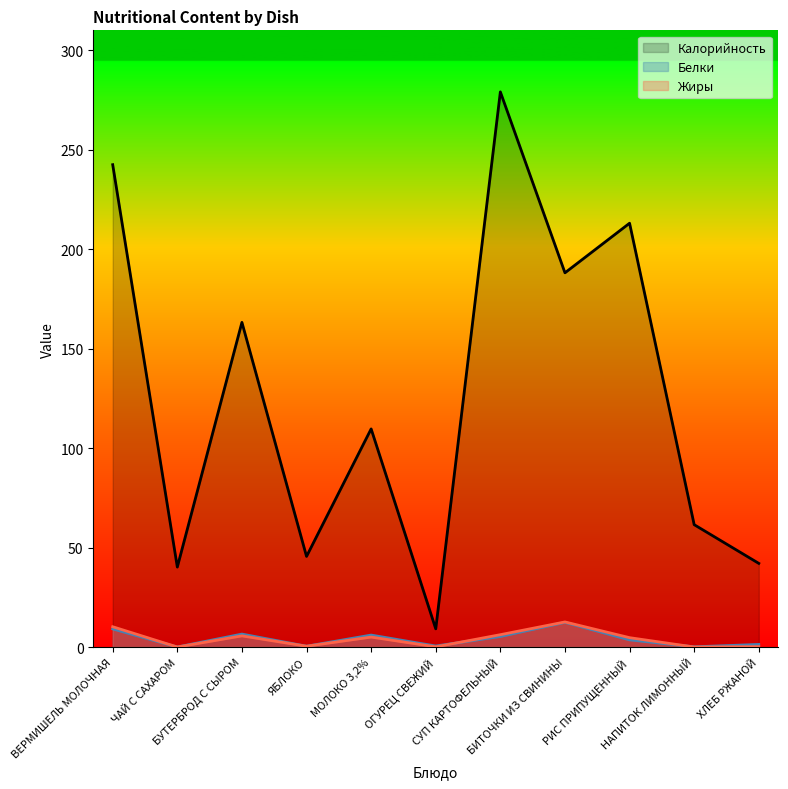

The Калорийность series shows 188.1 at БИТОЧКИ ИЗ СВИНИНЫ. True or false?

True